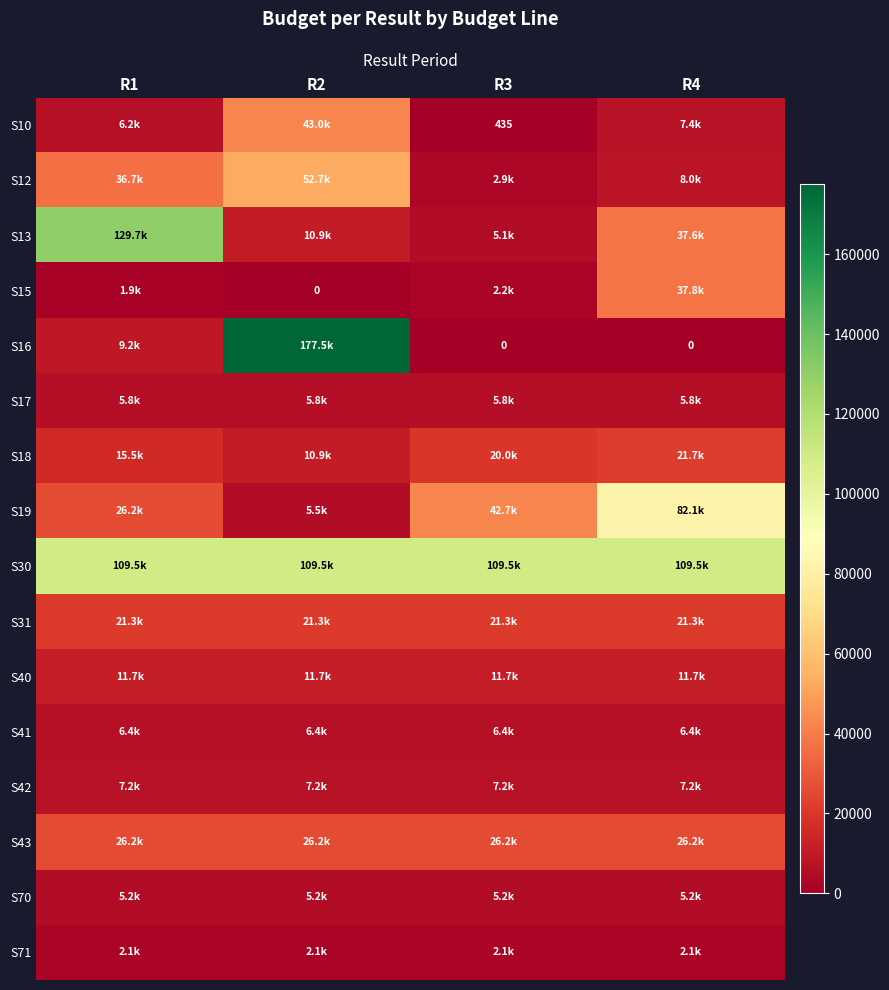

The S71 series shows 2142.8 at R4. True or false?

True